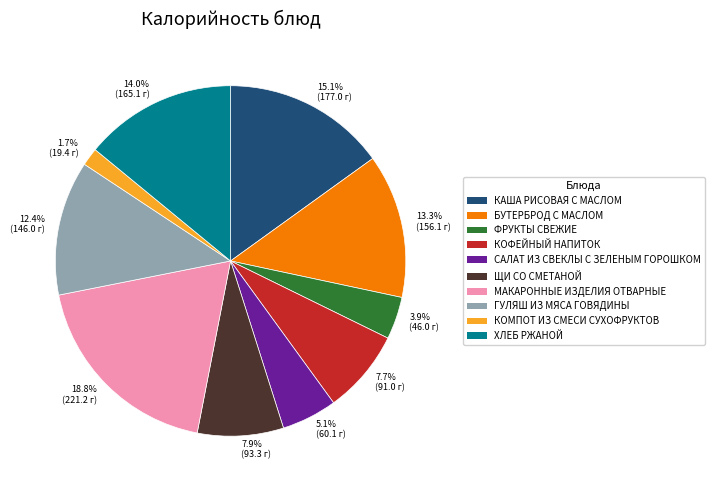

Is there any slice that represents more than half of the pie?

No